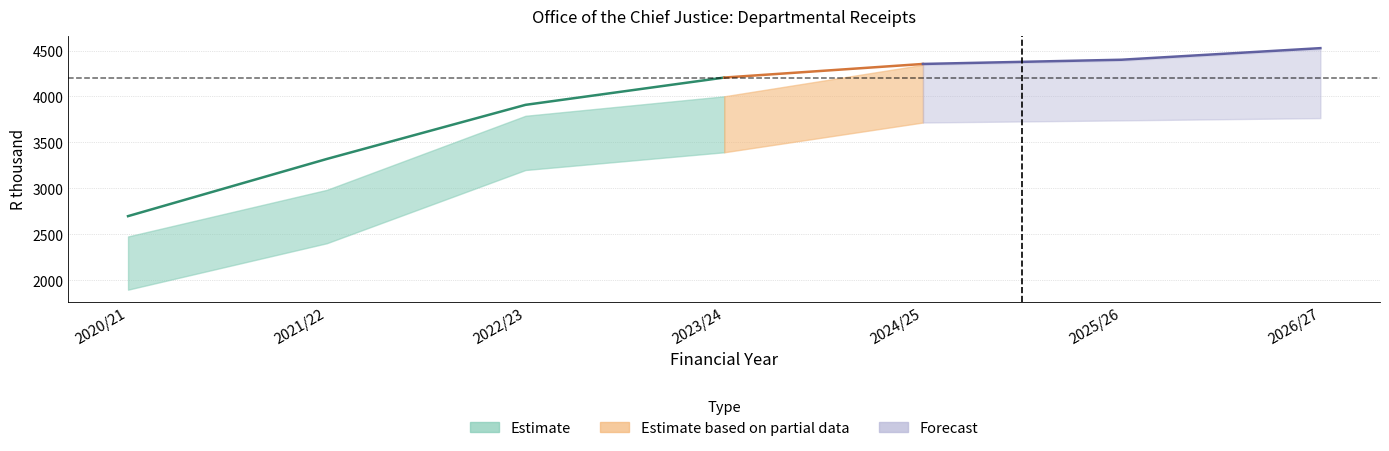

What is the difference between the Transactions in financial assets values at 2022/23 and 2020/21?

1302